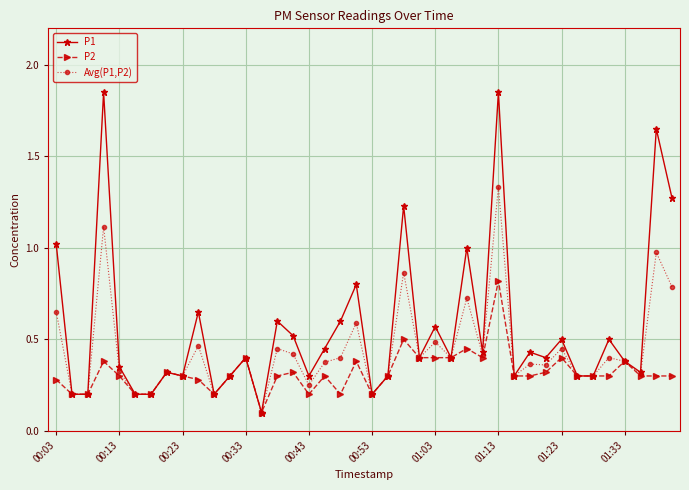

Which series has the largest total across all categories?

P1